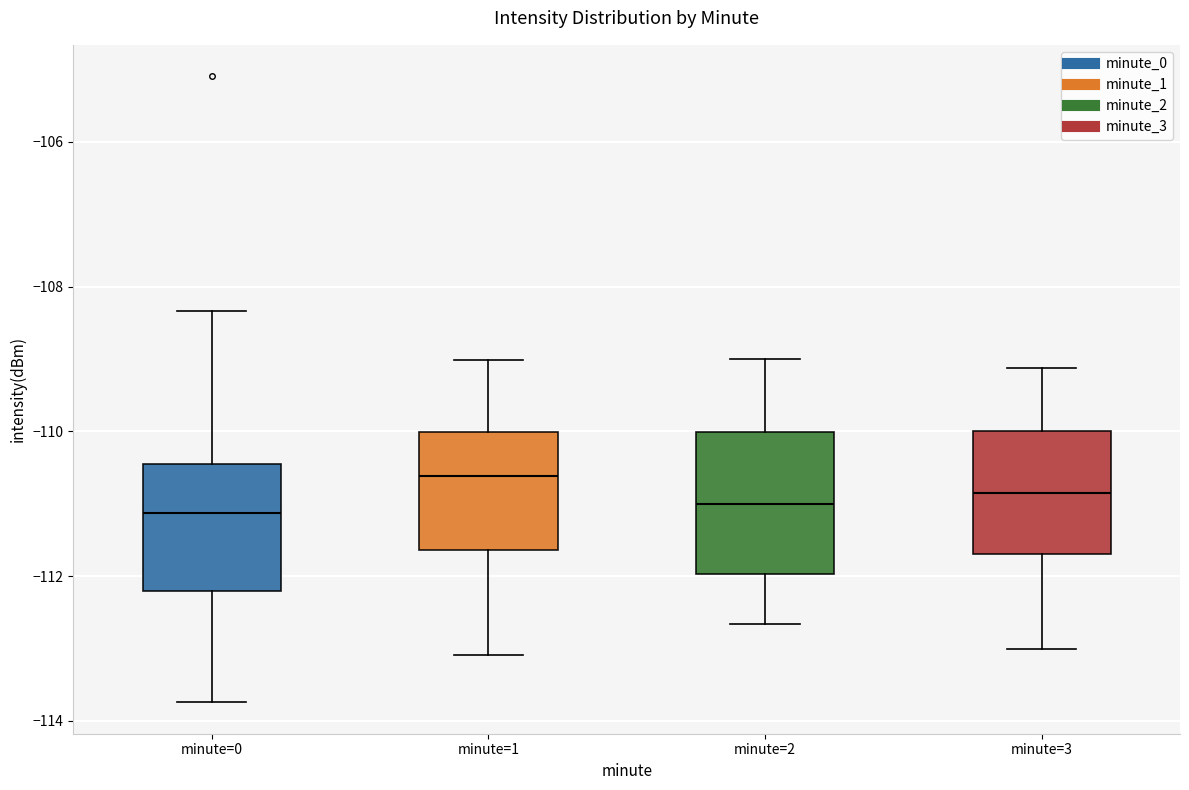

Where is the lower edge of the box for minute=1 on the y-axis? The values are not printed on the chart, so give them approximately, as read against the axis.

-111.6